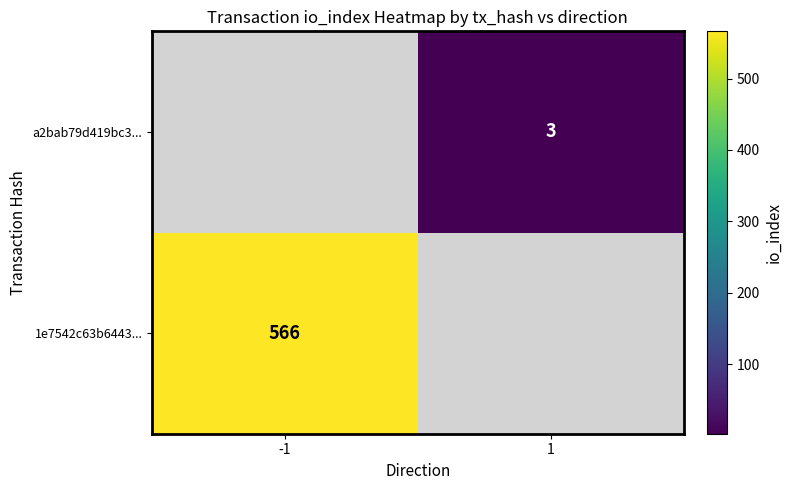

True or false: a2bab79d419bc3... has a value of 3 at 1.

True